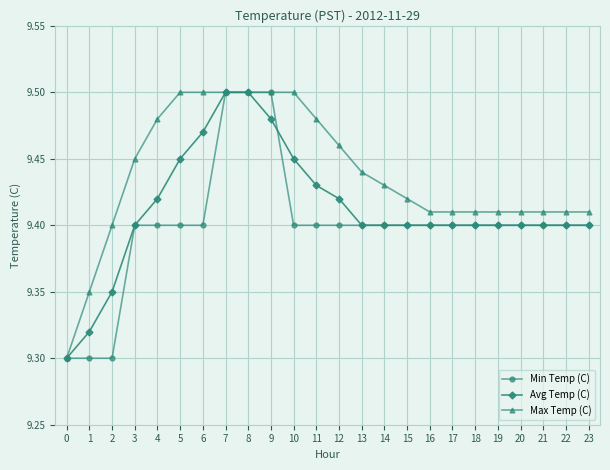

What is the total value across all series at 22?

28.2